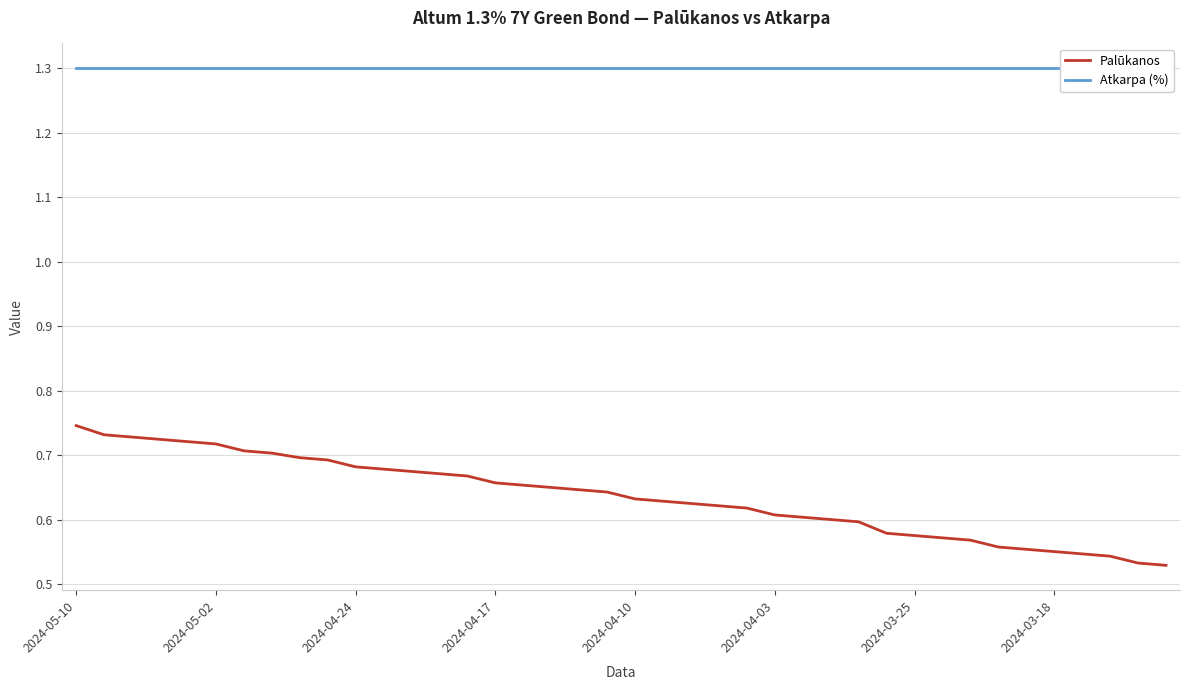

True or false: Palūkanos has more than 1 interior local peaks.

False